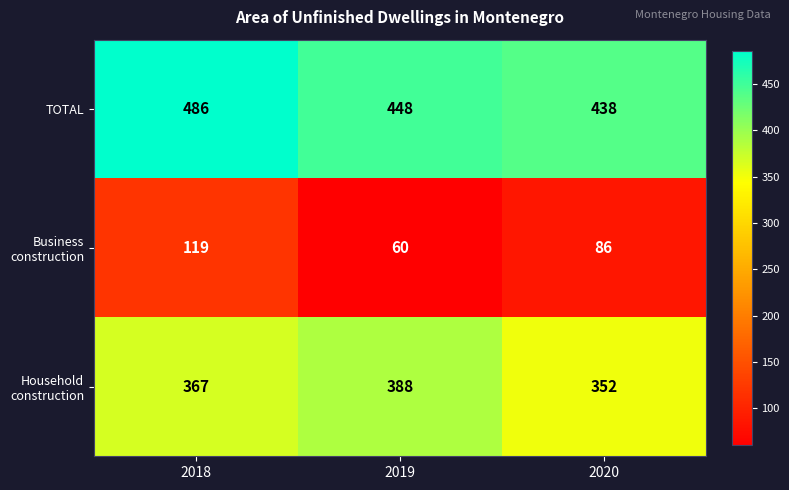

At which category does the chart reach its minimum across all series?

2019